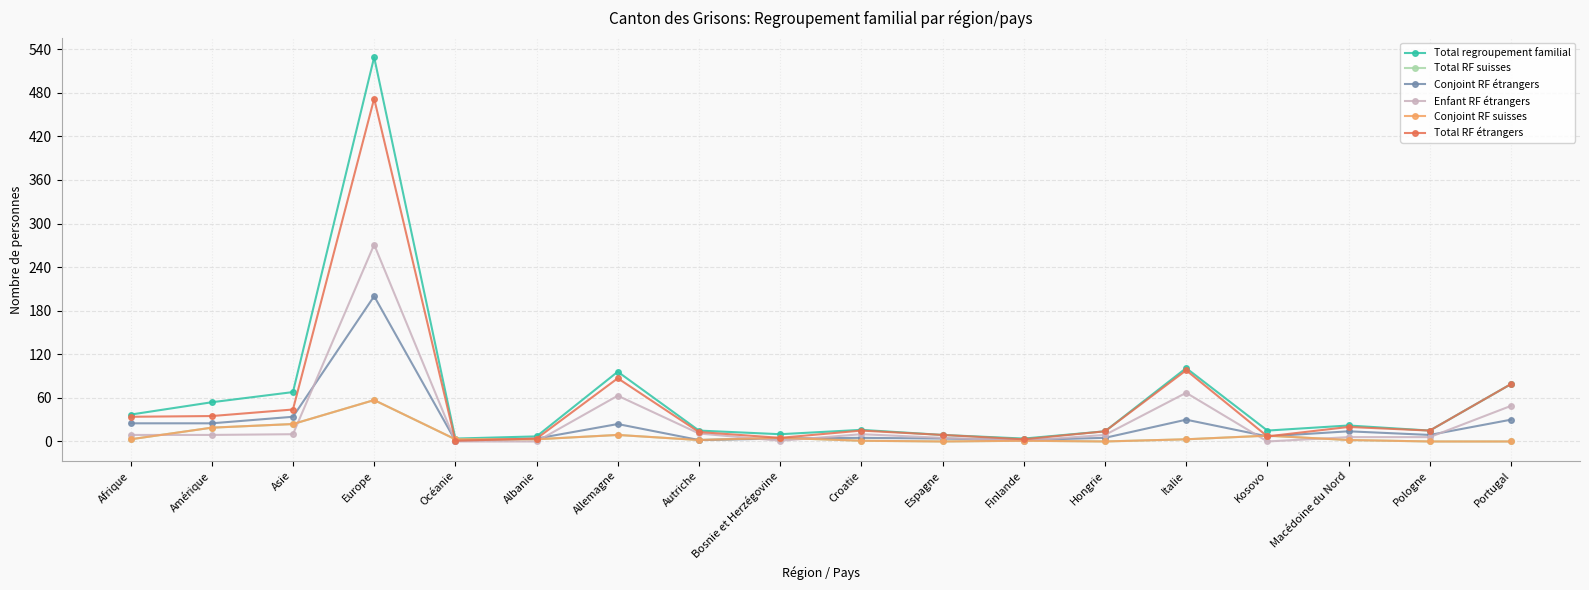

Read the Total RF étrangers value at Allemagne, to the nearest 50.

100